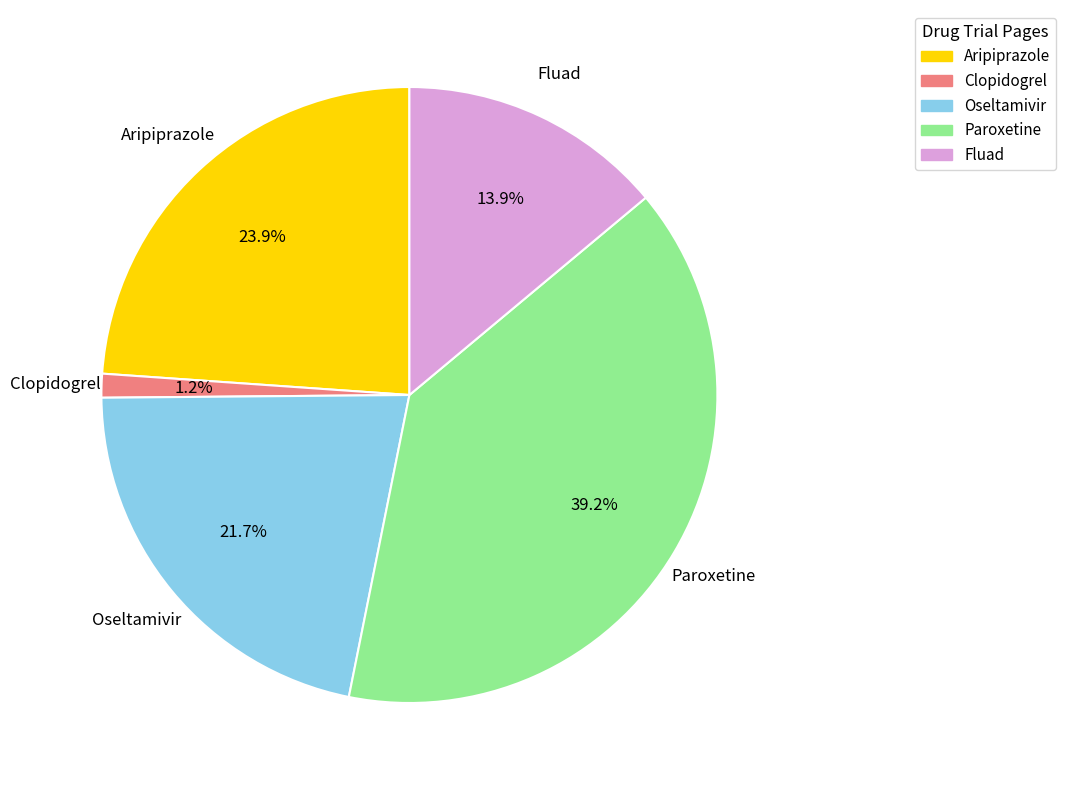

Between Fluad and Oseltamivir, which is larger?

Oseltamivir